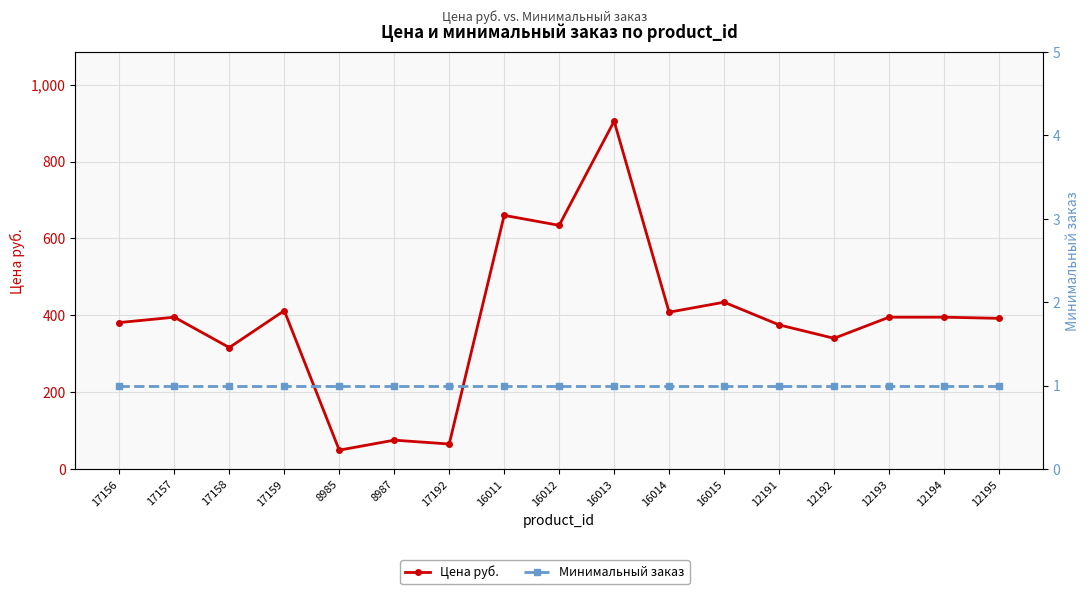

Which series has the largest range (max minus min)?

Цена руб.